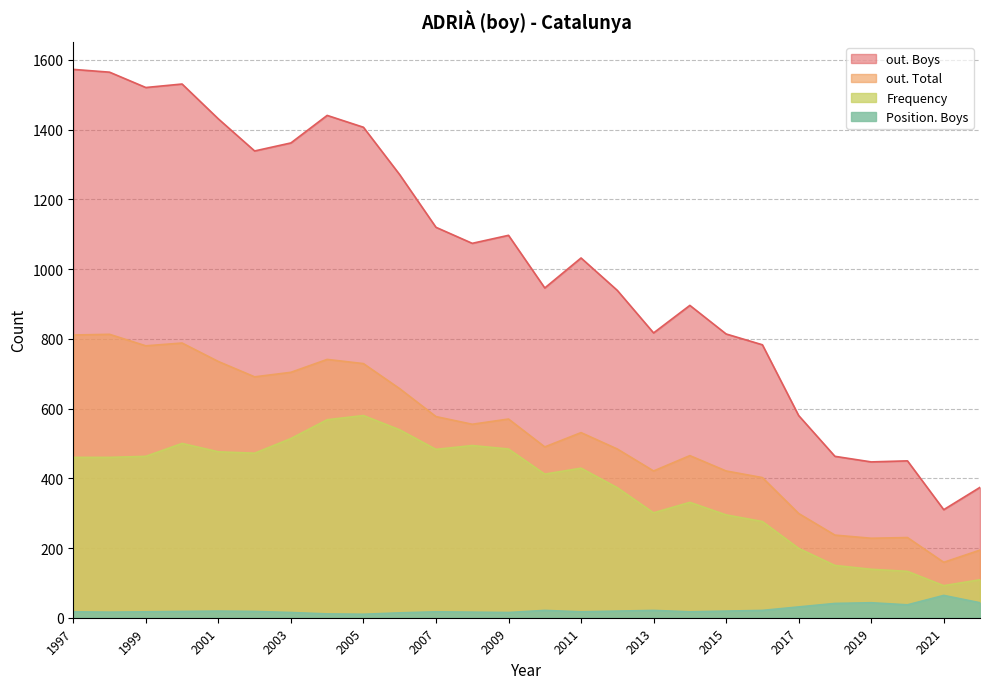

At which label does out. Total reach its peak?

1998